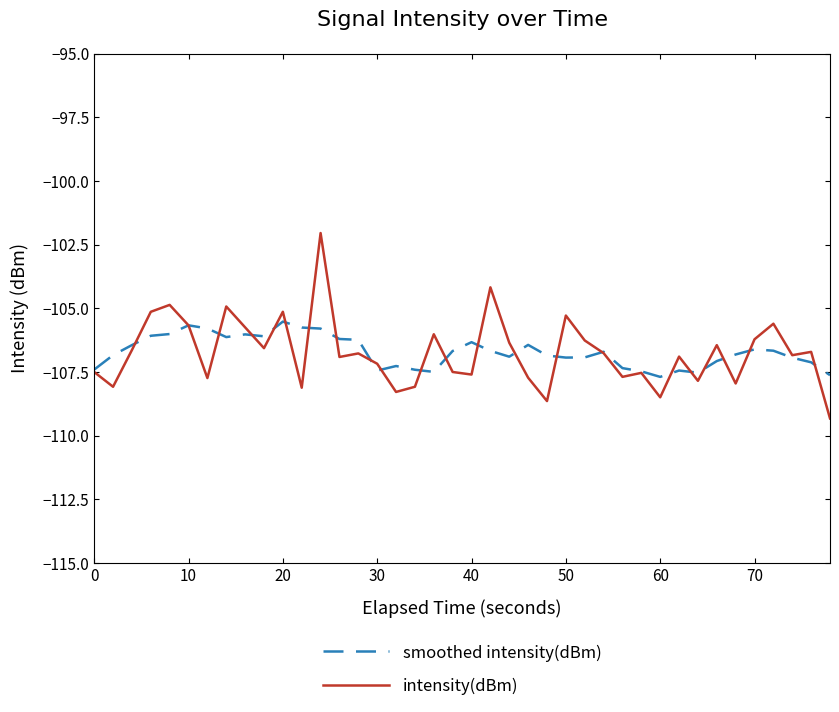

What is the greatest value displayed?

-102.0